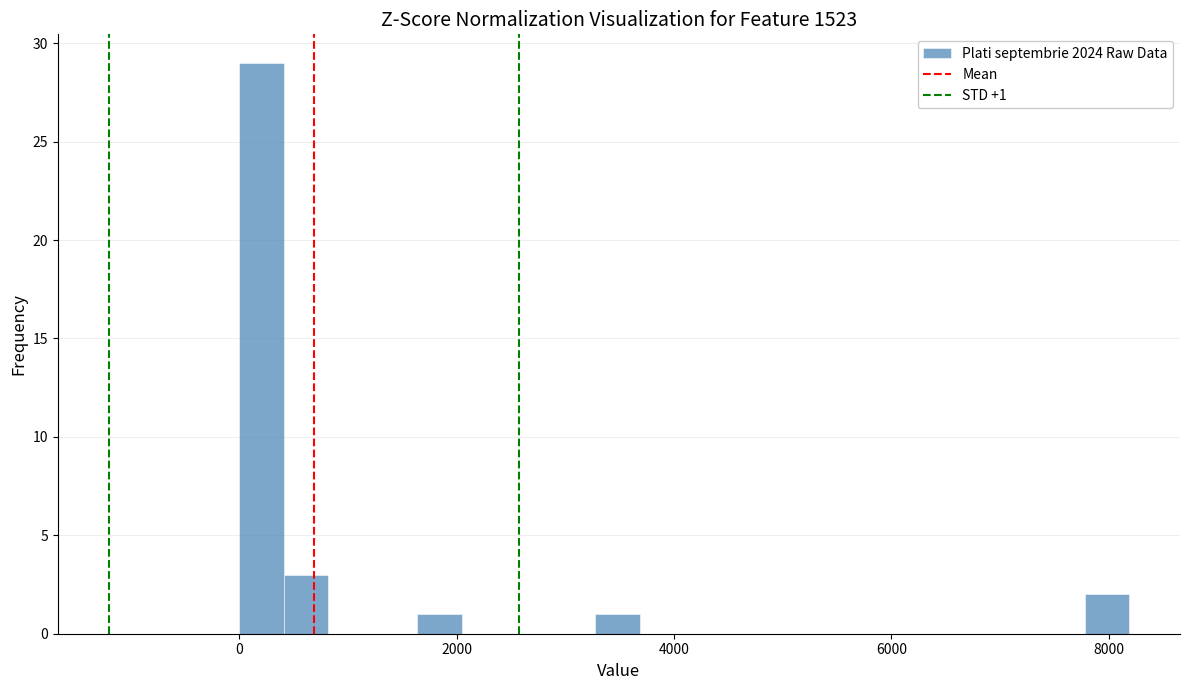

Around what value on the x-axis is the tallest bar? Give the approximate position of its centre, as read against the axis.

200